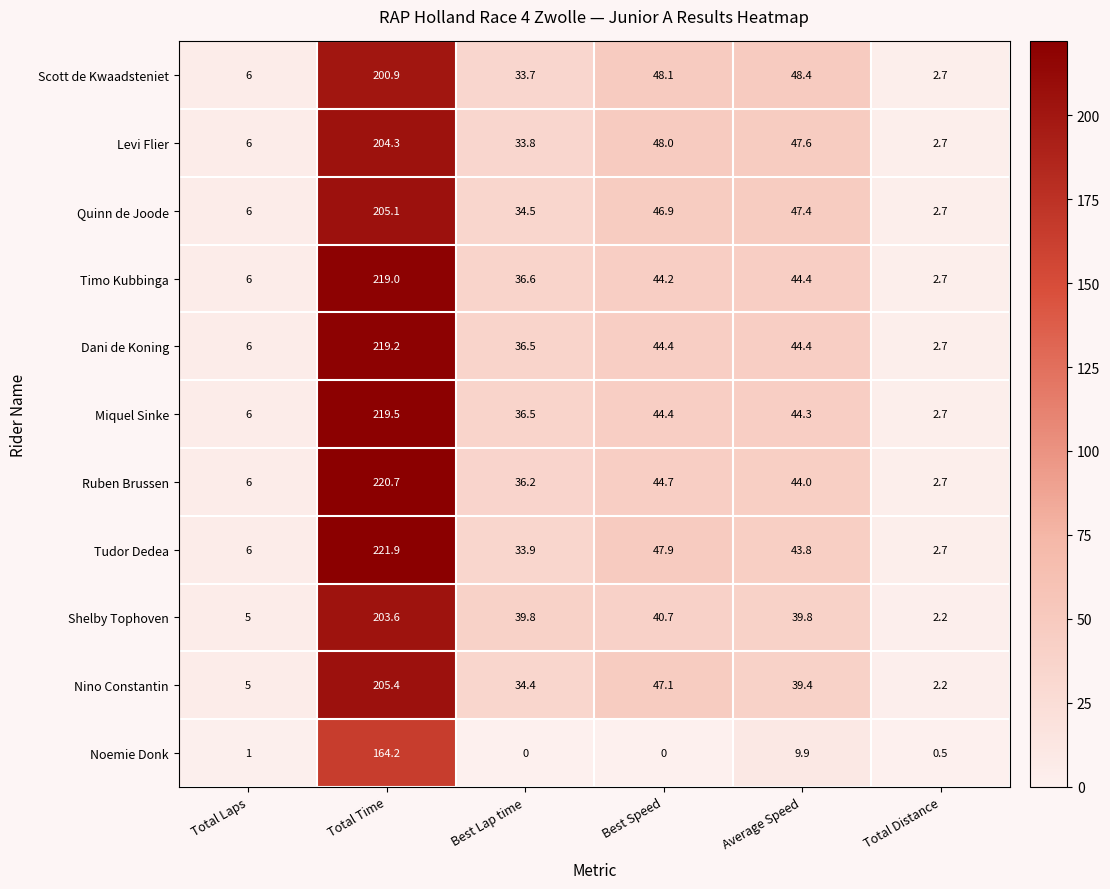

How many series are shown in this chart?

11